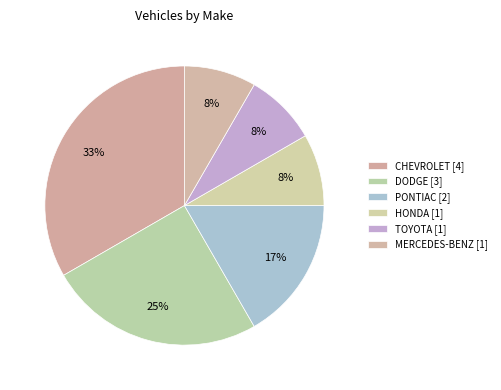

True or false: DODGE accounts for 32% of the total.

False